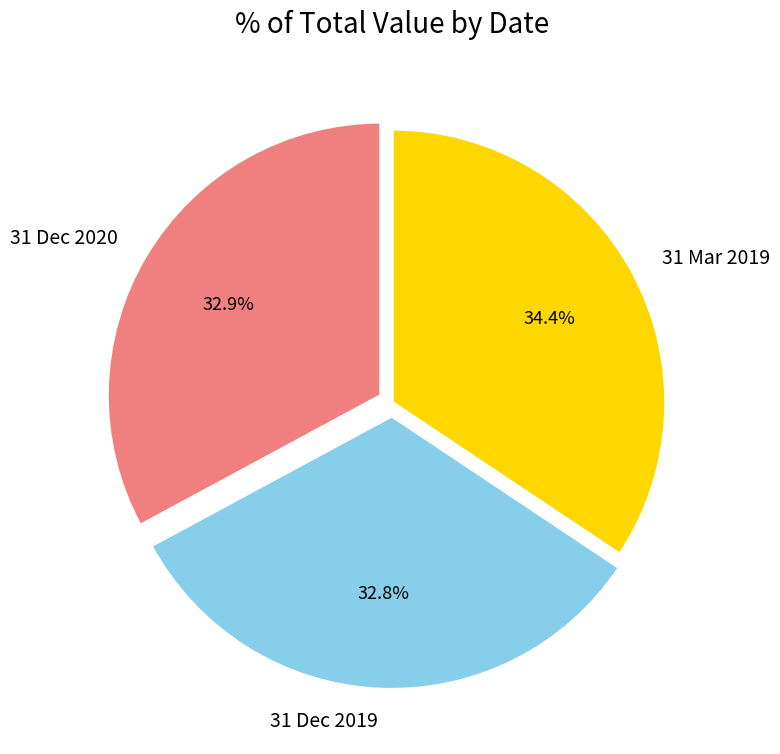

Which slice is the largest?

31 Mar 2019